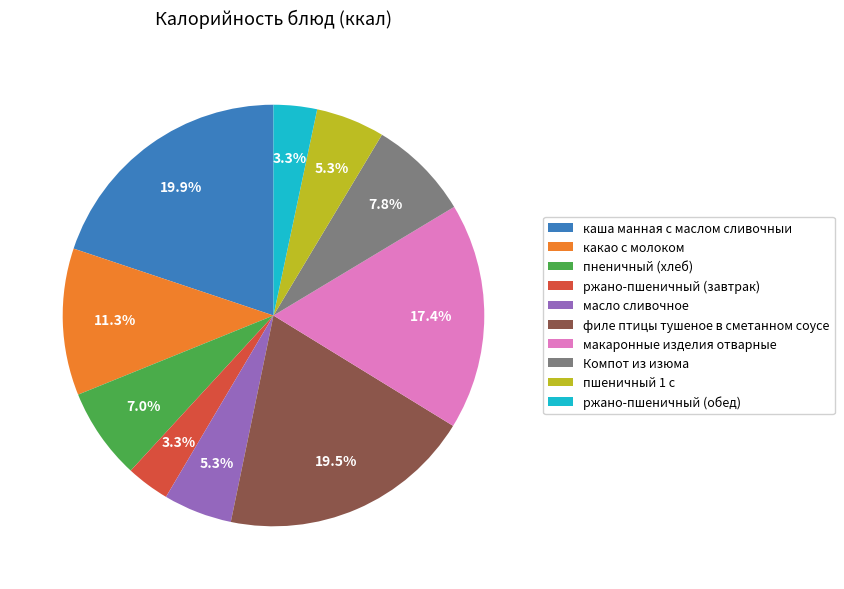

Is there a majority slice in this chart?

No